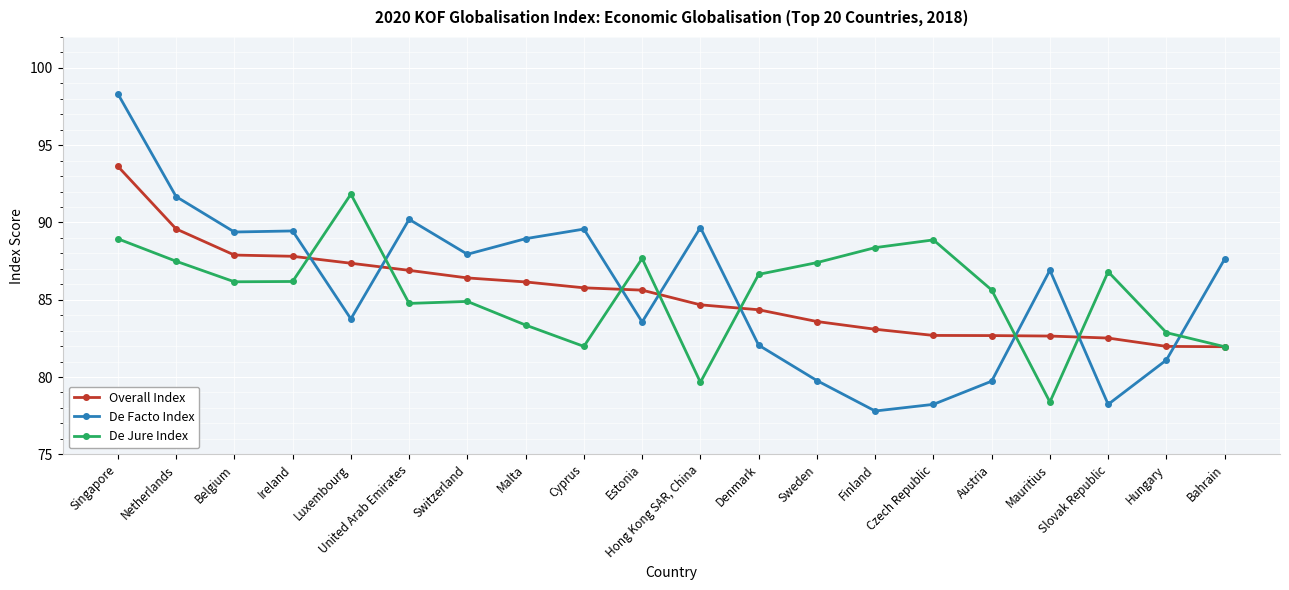

What is the total value across all series at Austria?

248.0